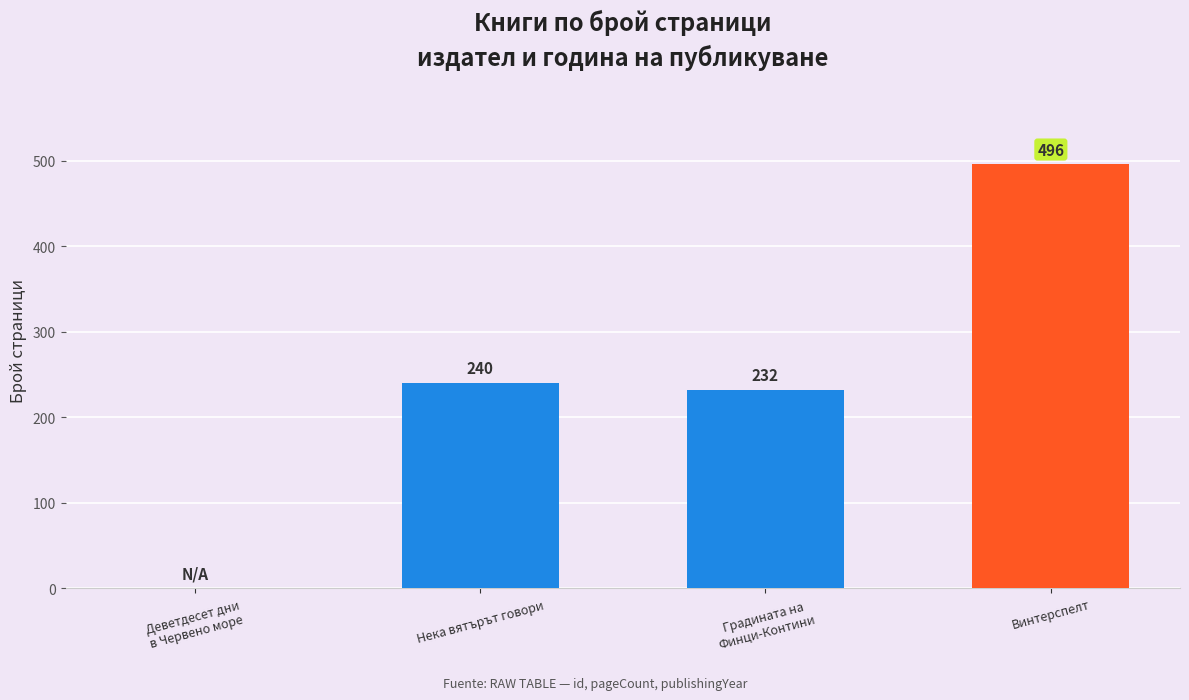

The chart shows a value of 340 at Нека вятърът говори. True or false?

False